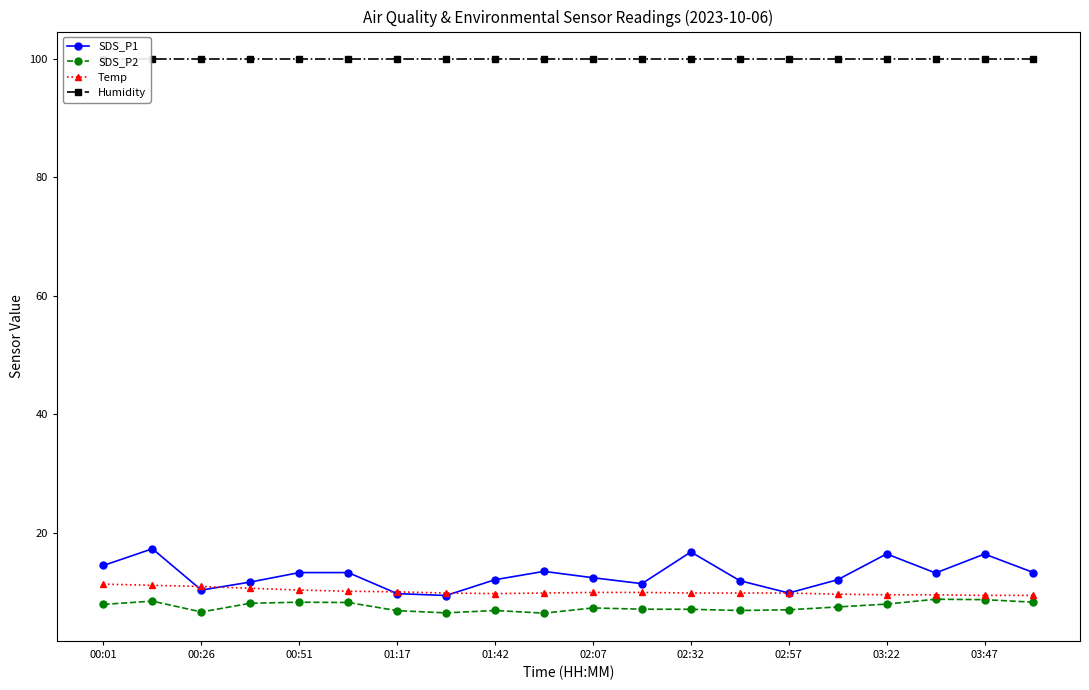

Count the number of categories in the chart.

20